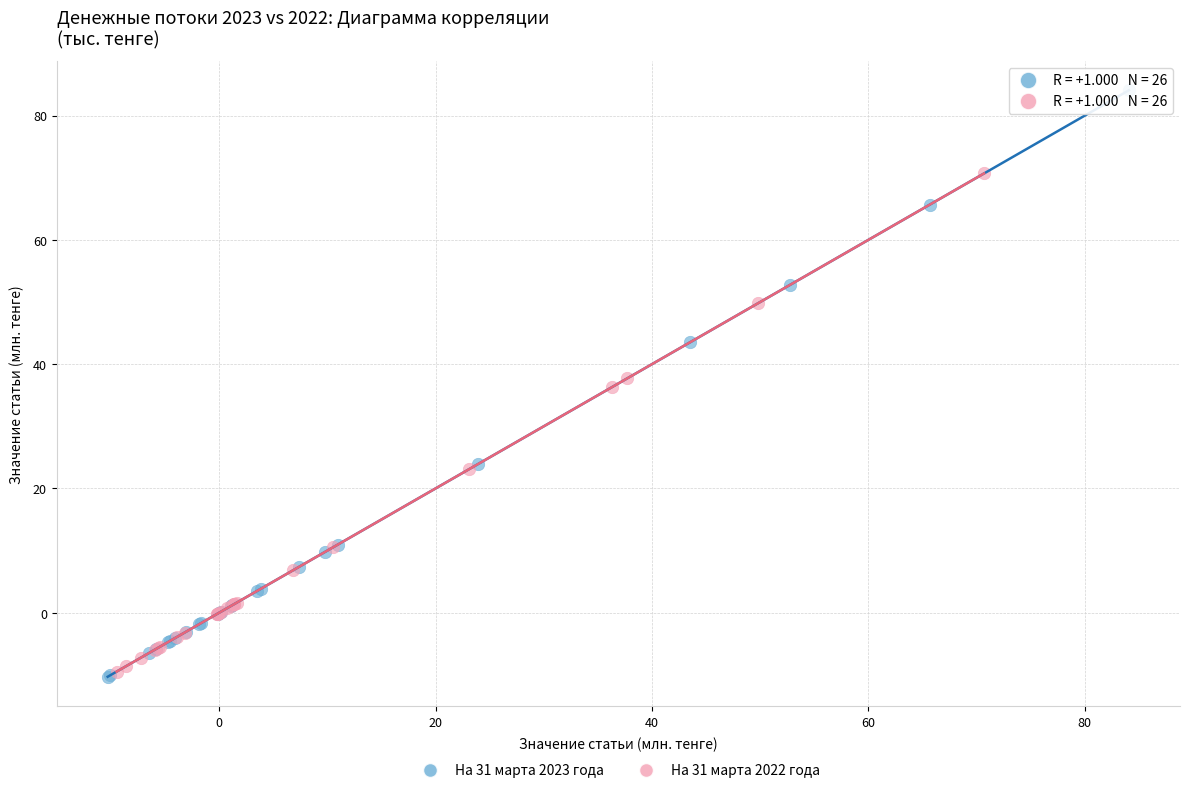

Which series has the widest spread of Y values?

На 31 марта 2023 года